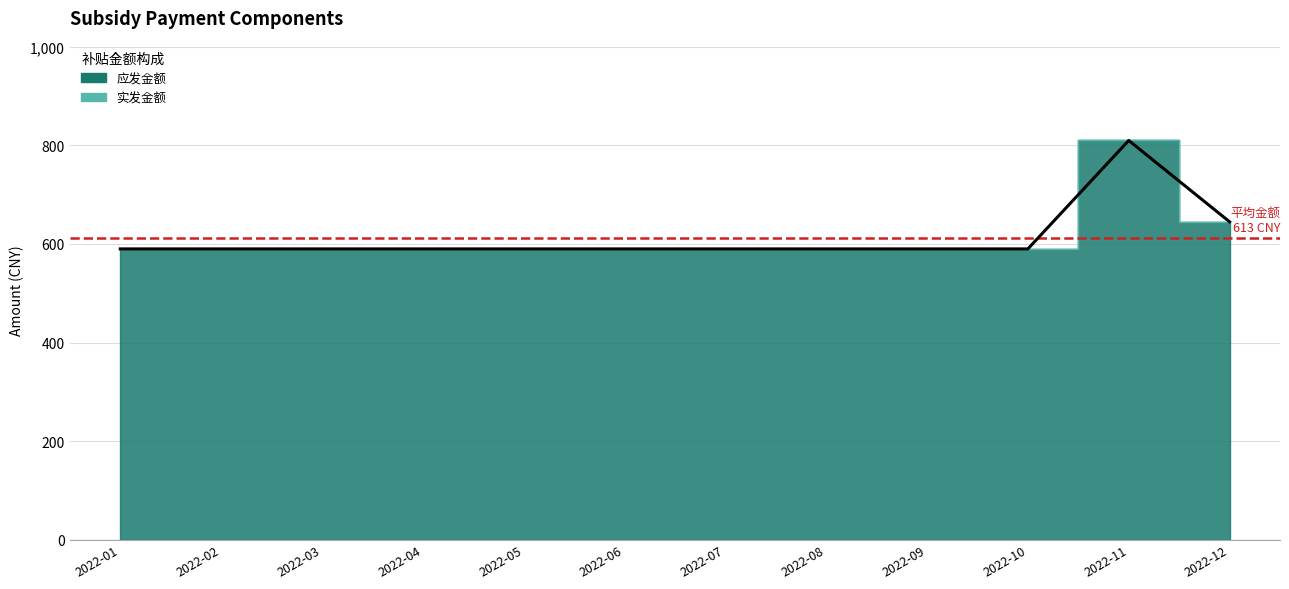

What is the sum of all 实发金额 values?

7355